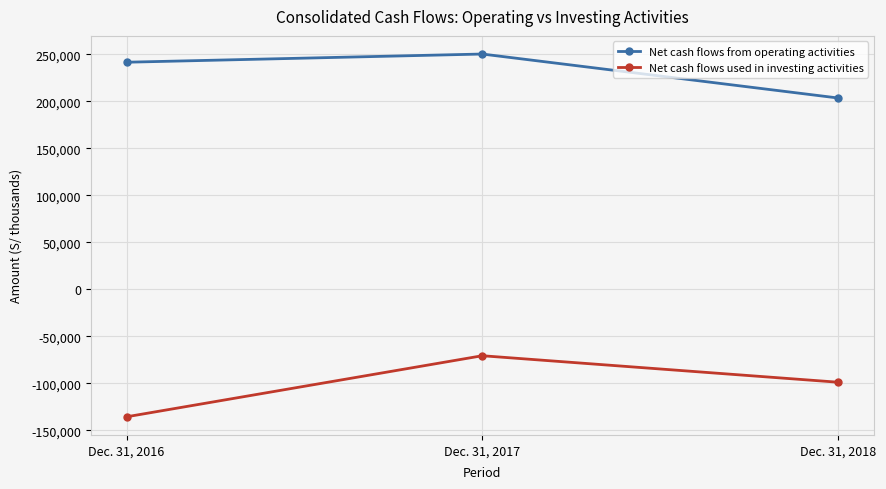

How many lines are shown in the chart?

2